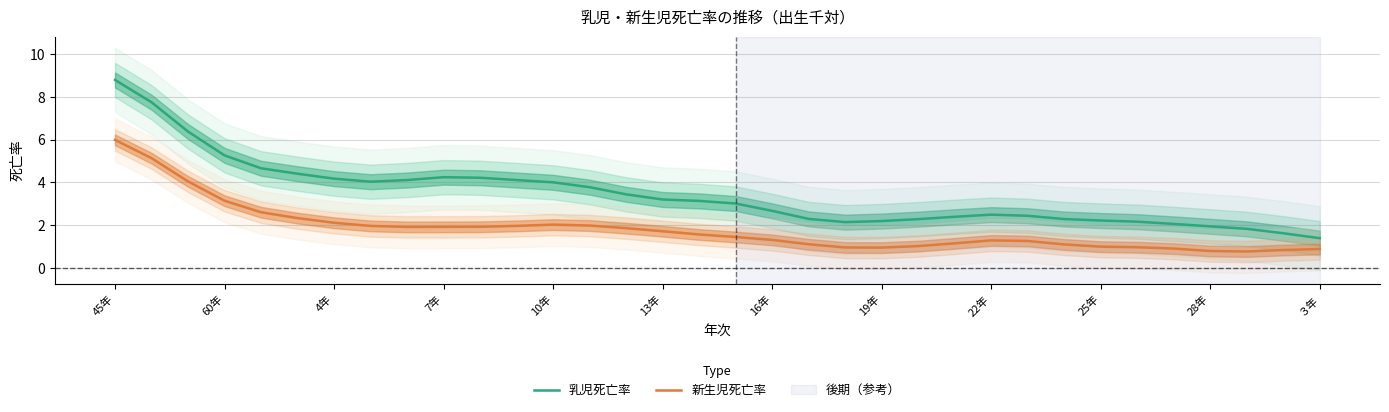

At how many categories does at least one series exceed 6?

3